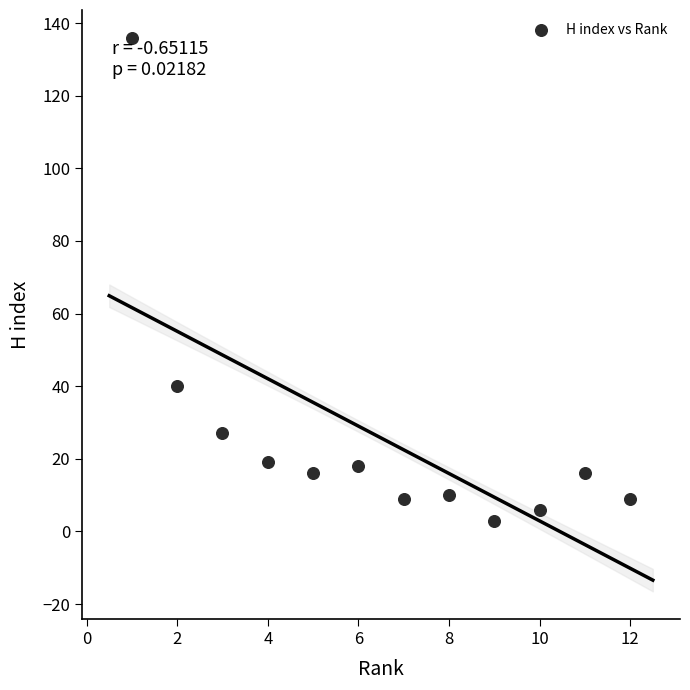

What Y value in the scatter plot is closest to 69?

40